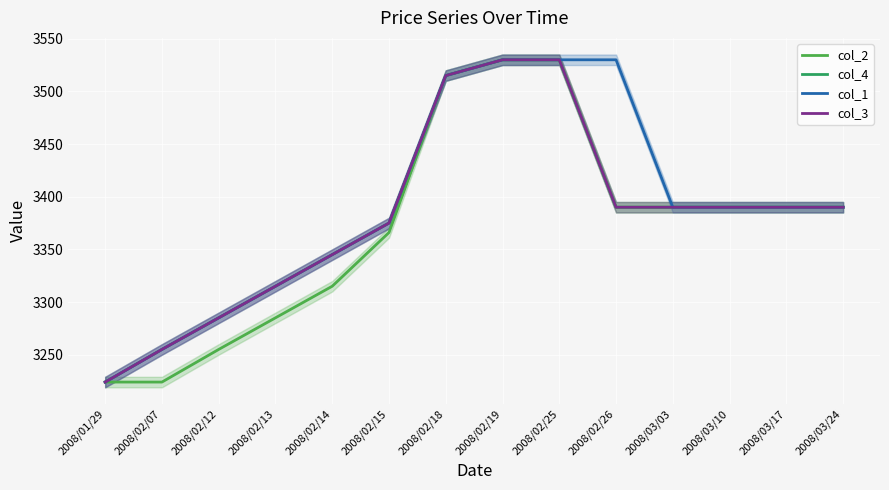

True or false: col_1 has more than 0 points higher than both neighbors.

False